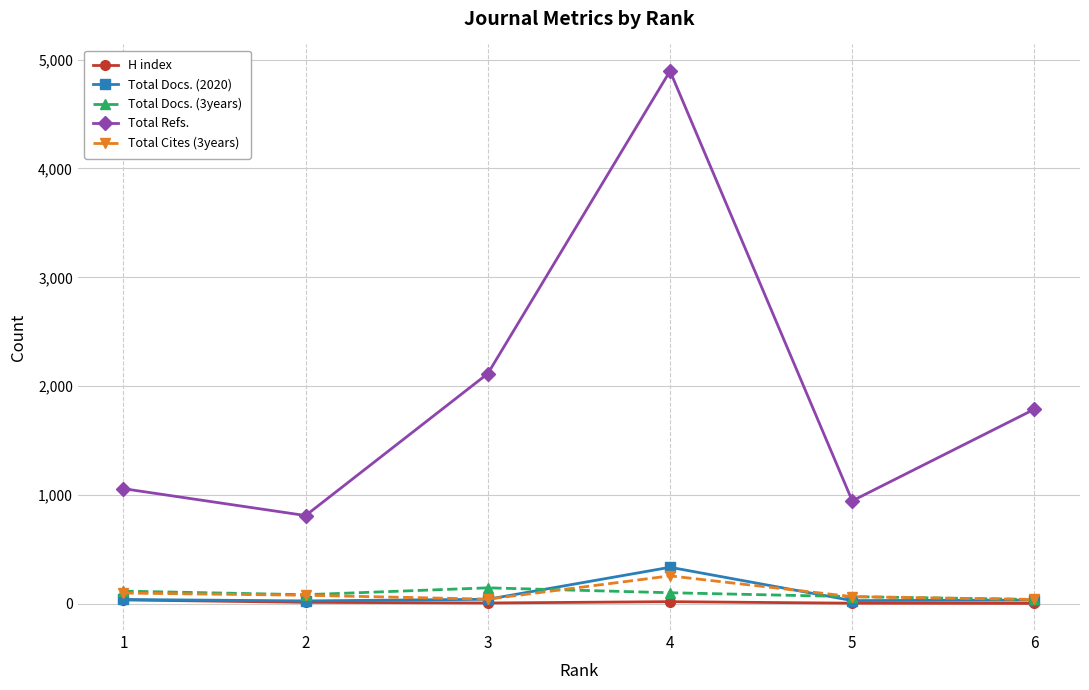

Is the value of Total Docs. (2020) at 4 greater than the value of Total Docs. (3years) at 3?

Yes